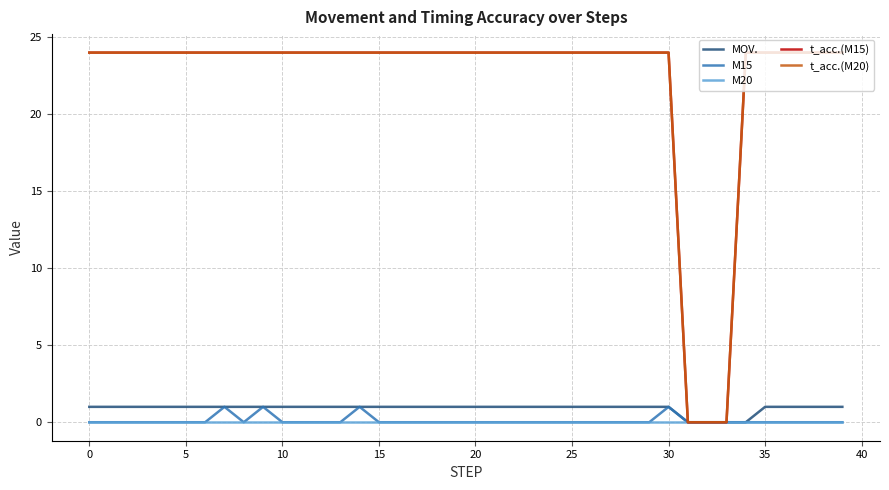

At which category is the sum across all series the highest?

30